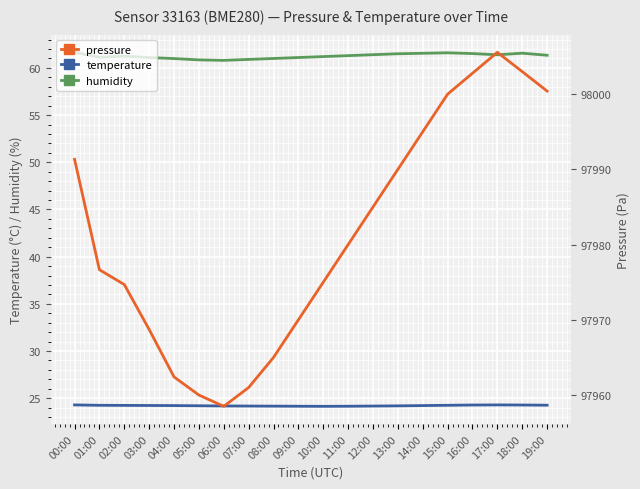

Rank the series at 05:00 from highest to lowest value.

pressure, humidity, temperature